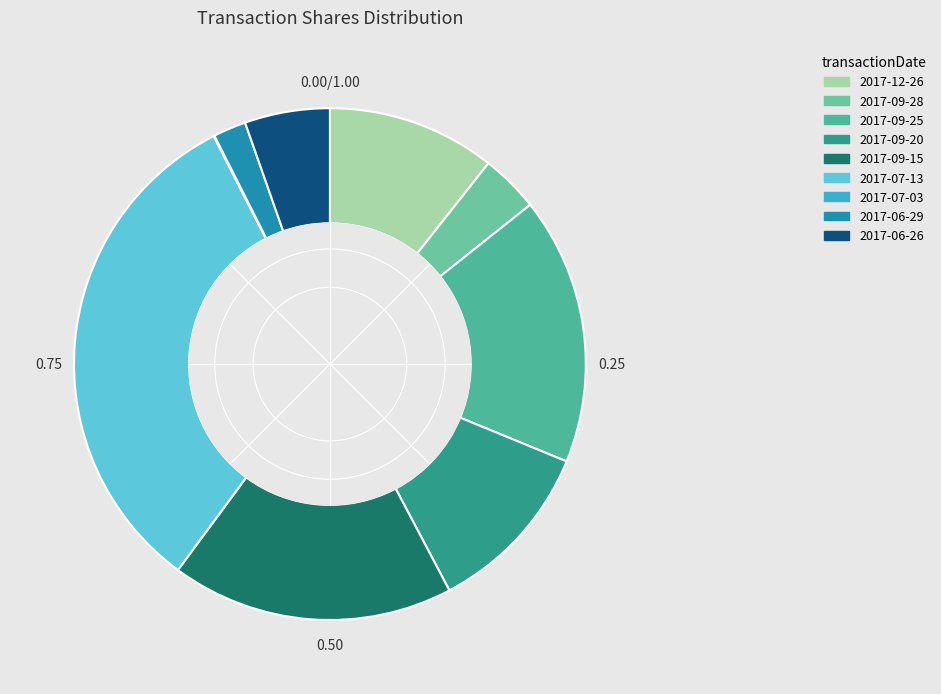

Do 2017-07-13 and 2017-07-03 together represent more than half of the pie?

No